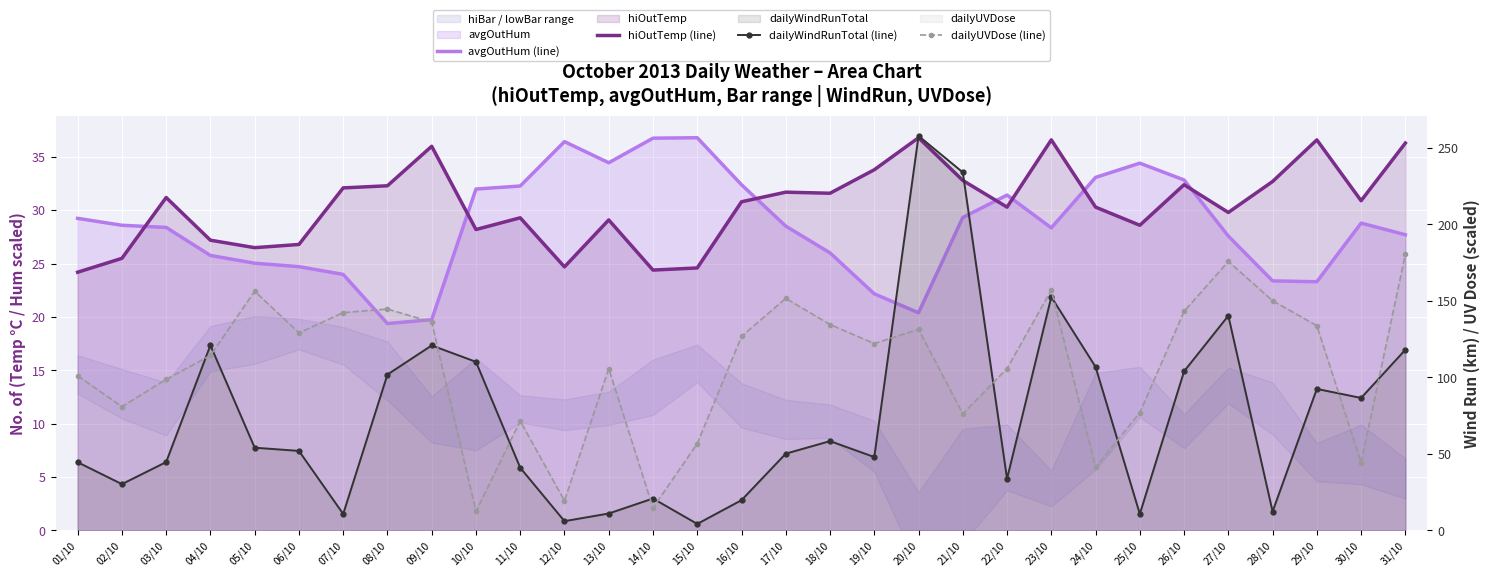

The value of dailyUVDose (line) at 02/10 is 80.9. True or false?

True